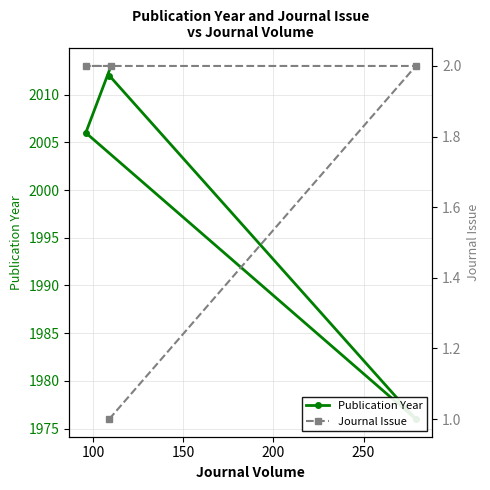

True or false: Journal Issue has more than 1 interior local peaks.

False